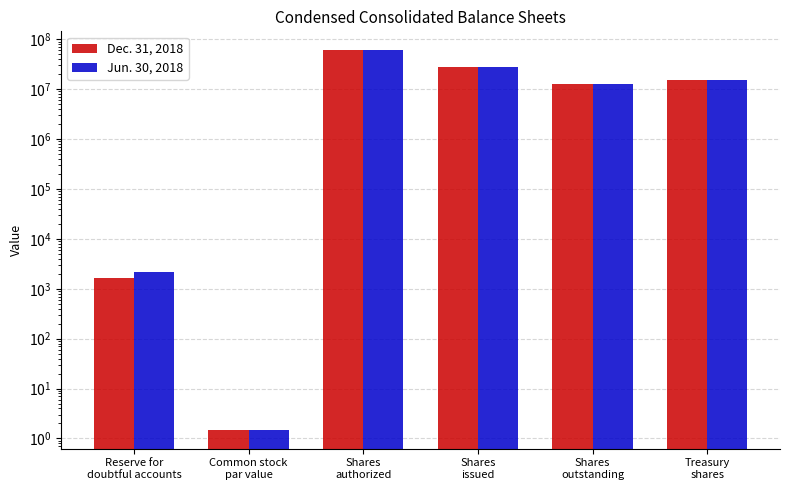

Is it true that Dec. 31, 2018 equals 27982115.0 at Shares
issued?

True